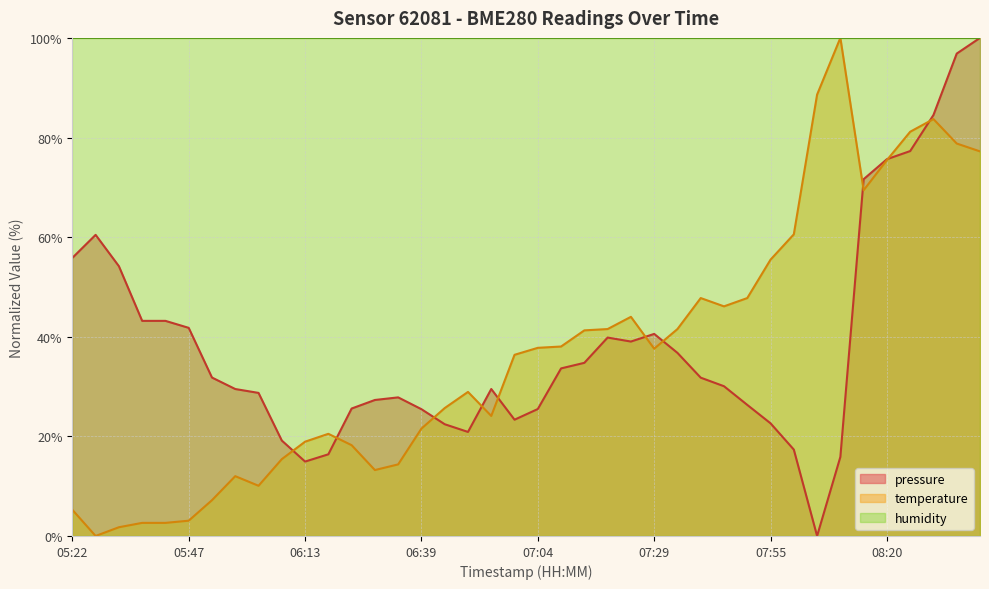

Where do pressure and temperature first cross each other?

06:08 and 06:13